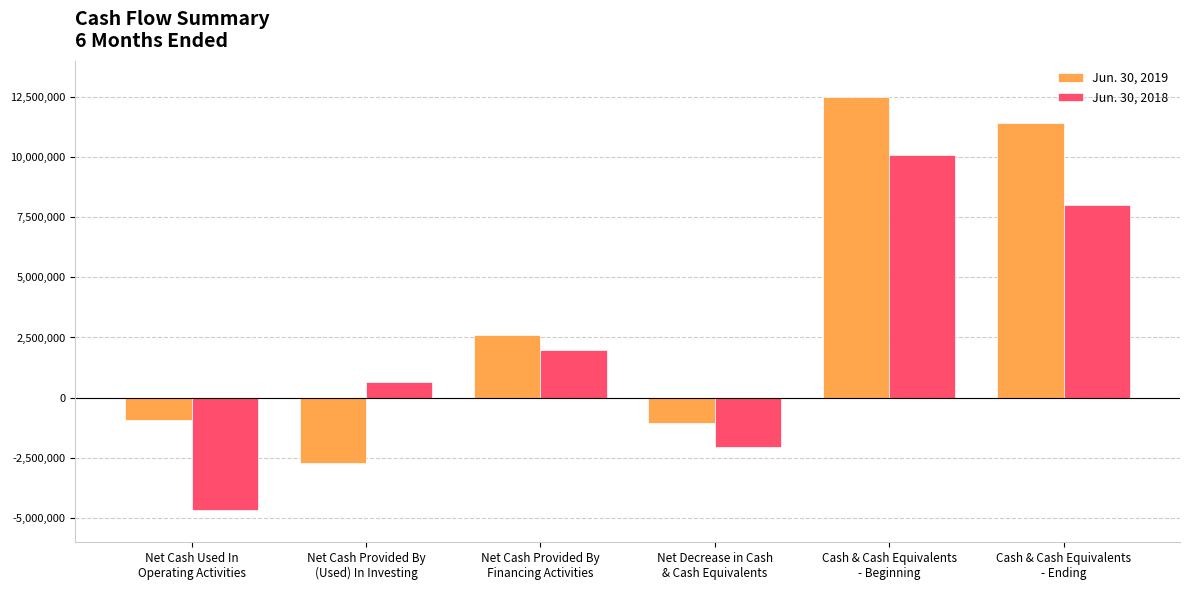

How many positive values does the Jun. 30, 2018 series have?

4